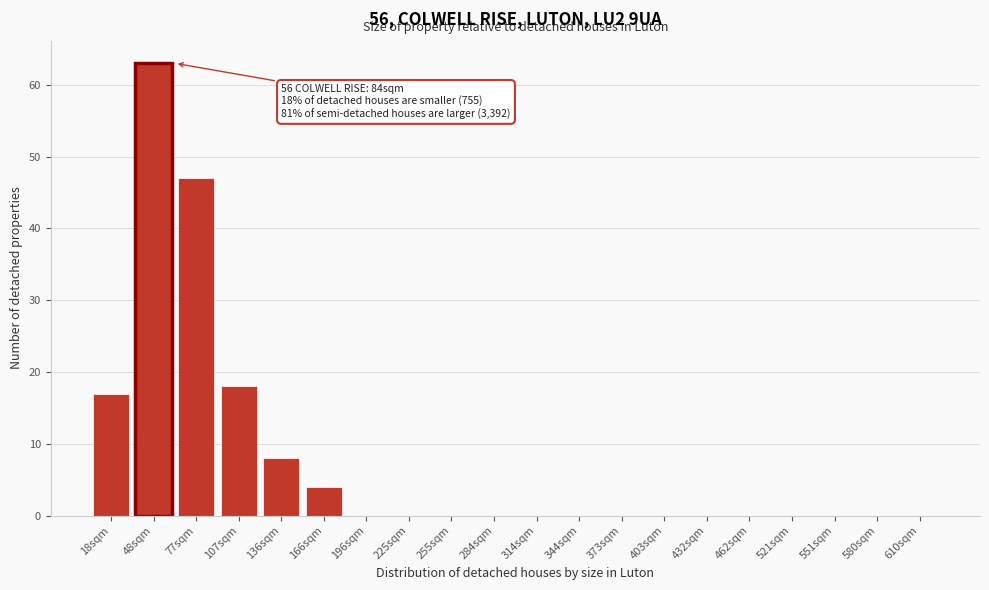

Reading left to right, what are all the values shown in this chart?

18sqm=17	48sqm=63	77sqm=47	107sqm=18	136sqm=8	166sqm=4	196sqm=0	225sqm=0	255sqm=0	284sqm=0	314sqm=0	344sqm=0	373sqm=0	403sqm=0	432sqm=0	462sqm=0	521sqm=0	551sqm=0	580sqm=0	610sqm=0